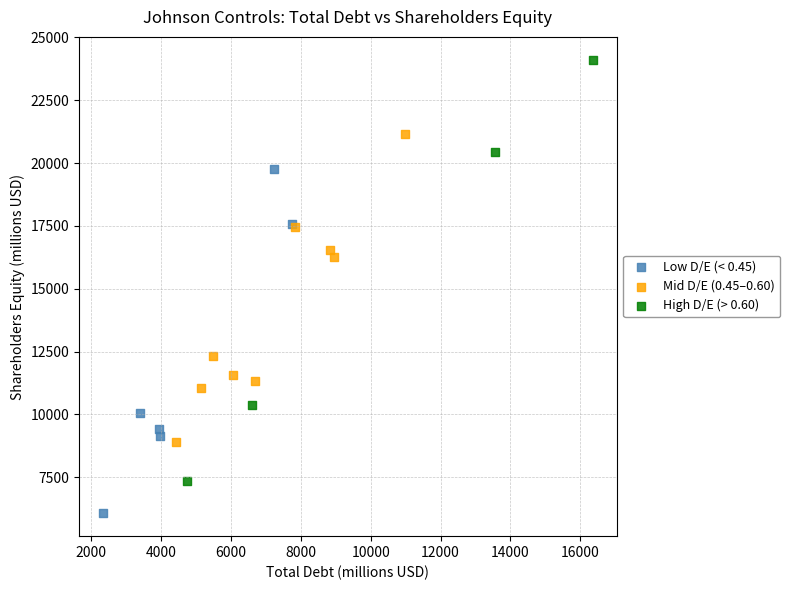

Which series has the largest Y range (max minus min)?

High D/E (> 0.60)